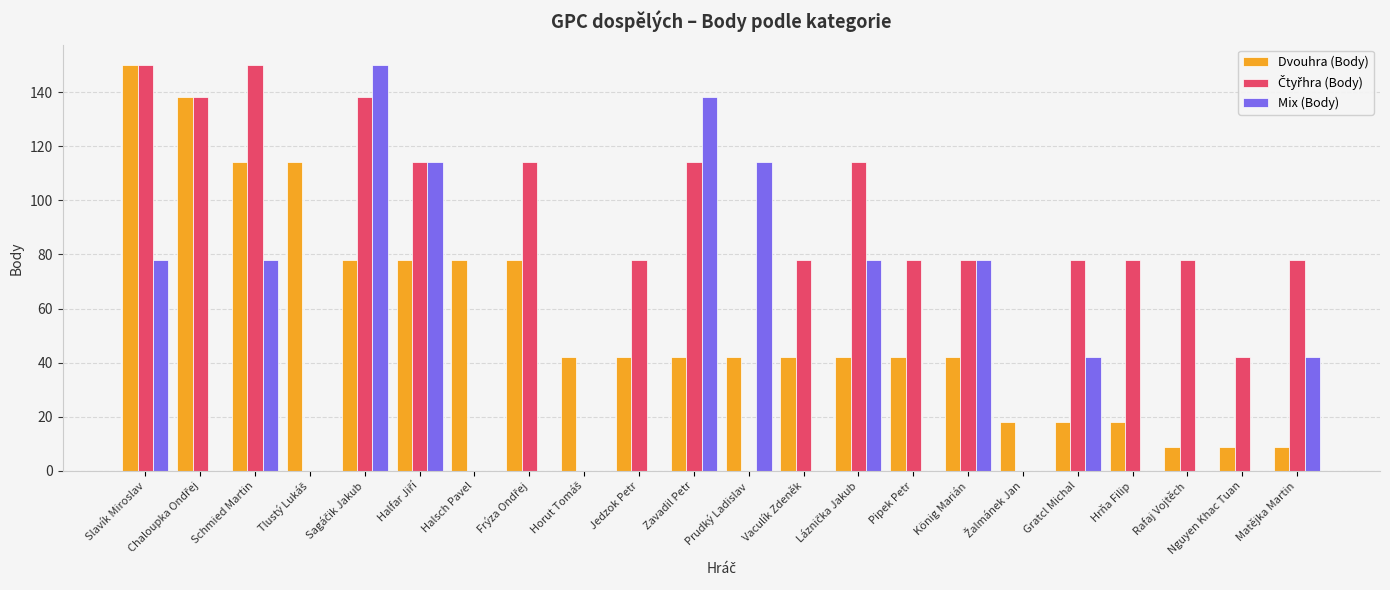

What is the total value across all series at Zavadil Petr?

294